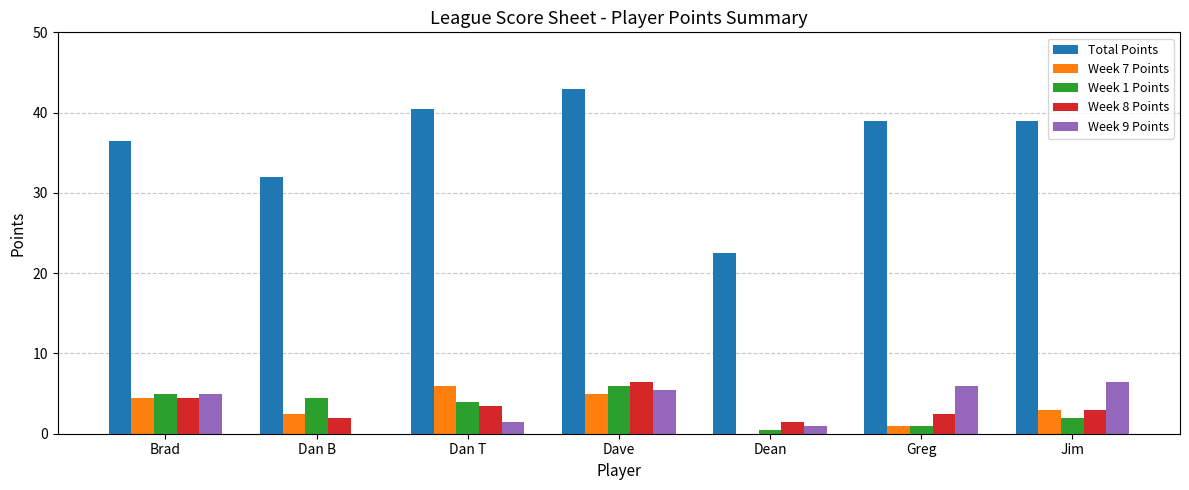

True or false: Week 8 Points has a value of 7.9 at Brad.

False